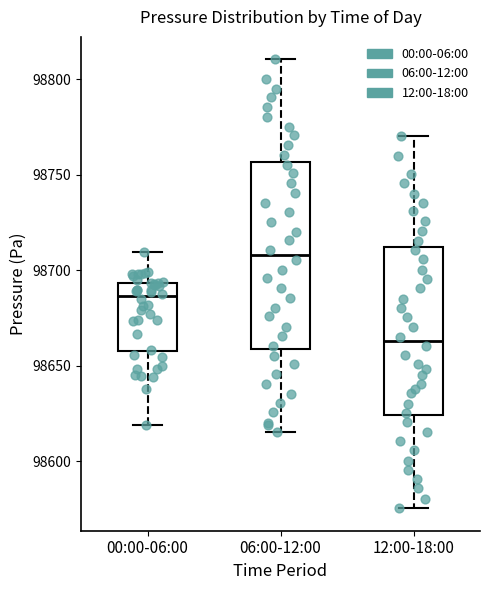

Reading left to right, read every box against the y-axis: the position of its median line, the range the box covers, and the ends of its whiskers. The values are not printed on the chart, so give them approximately, as read against the axis.

00:00-06:00: median 98685, box 98660 to 98695, whiskers 98620 to 98710
06:00-12:00: median 98710, box 98660 to 98755, whiskers 98615 to 98810
12:00-18:00: median 98665, box 98625 to 98710, whiskers 98575 to 98770